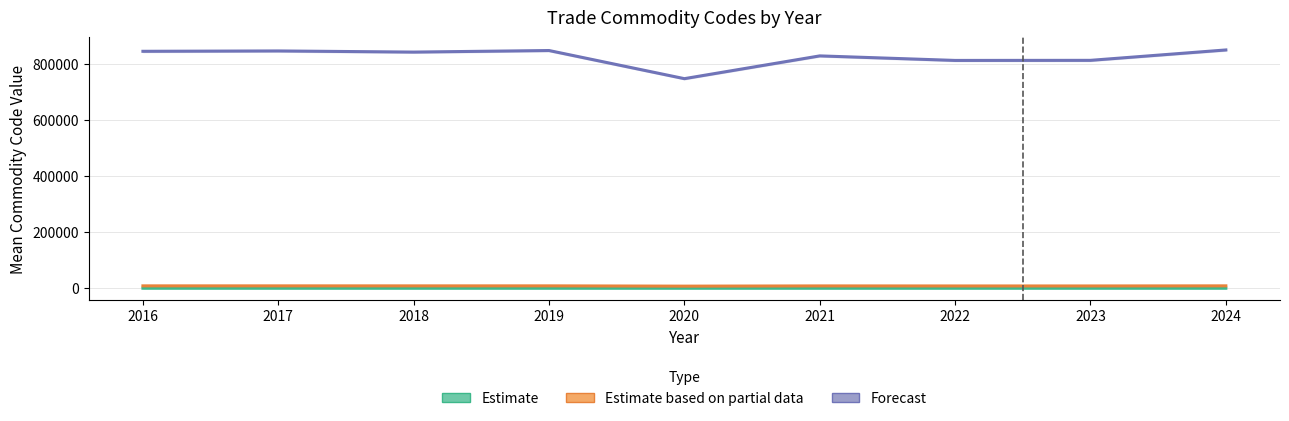

True or false: Hs6 Mean (Forecast) and Hs4 Mean (Estimate based on partial data) cross at least once.

False